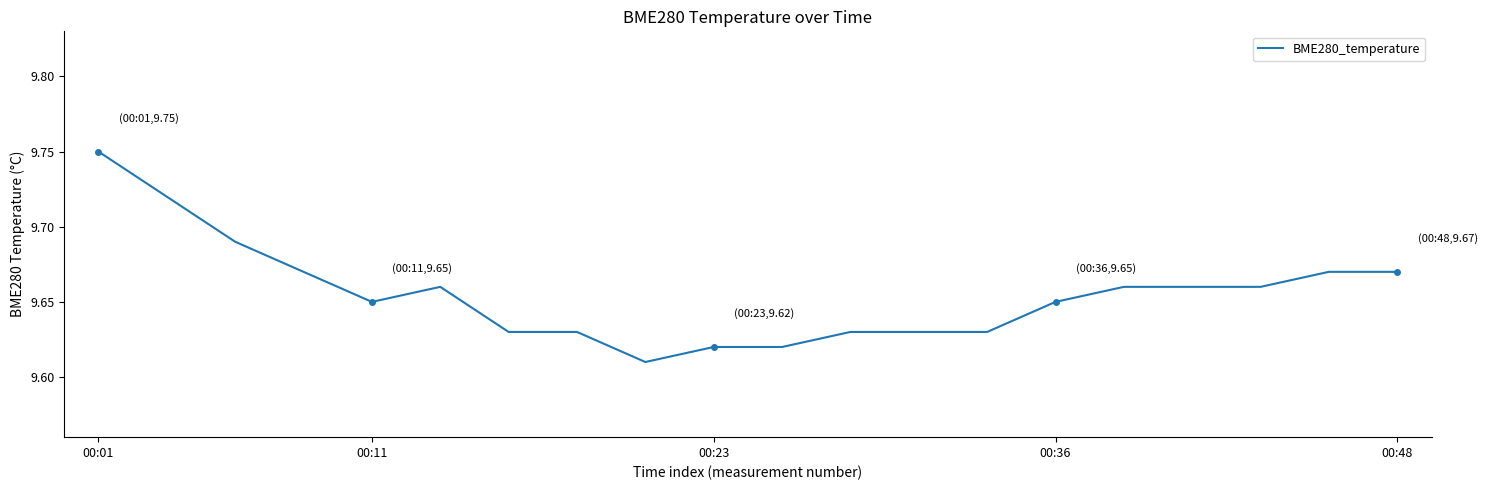

Does the chart have visible grid lines?

No